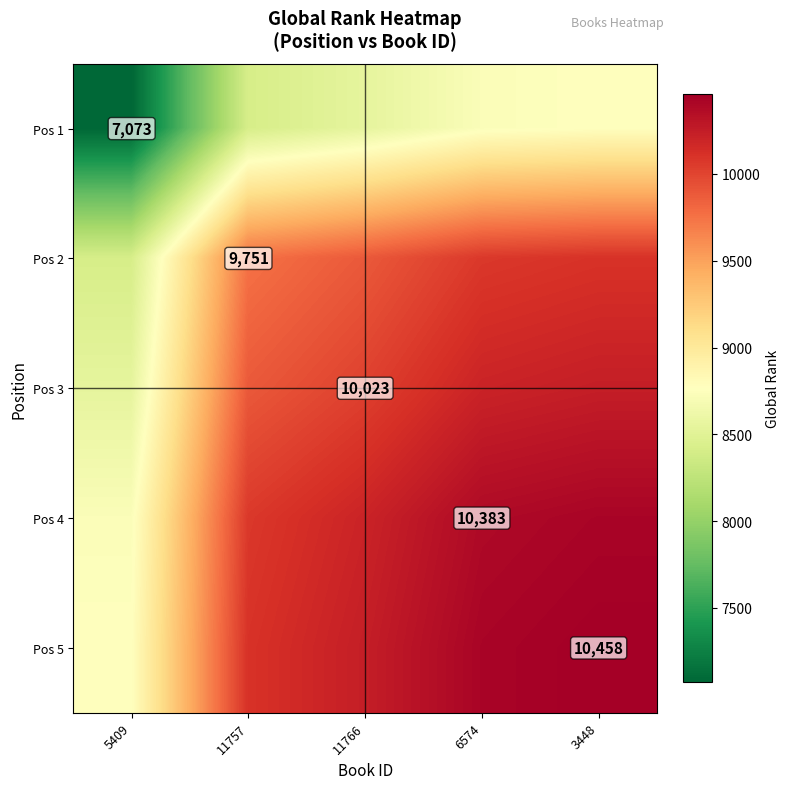

What is the greatest value displayed?

10458.0